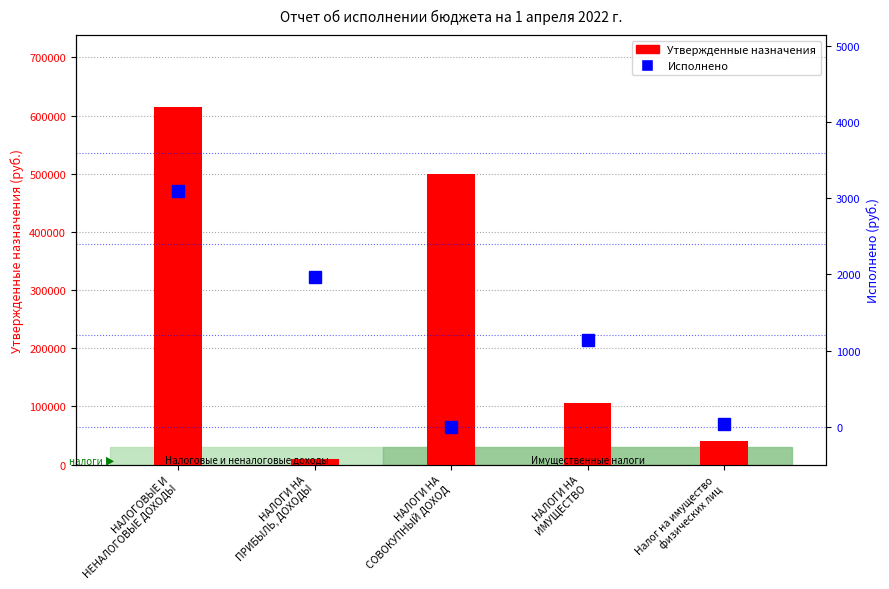

What is the sum of the Исполнено values at Налог на имущество
физических лиц and НАЛОГИ НА
ИМУЩЕСТВО?

1175.6